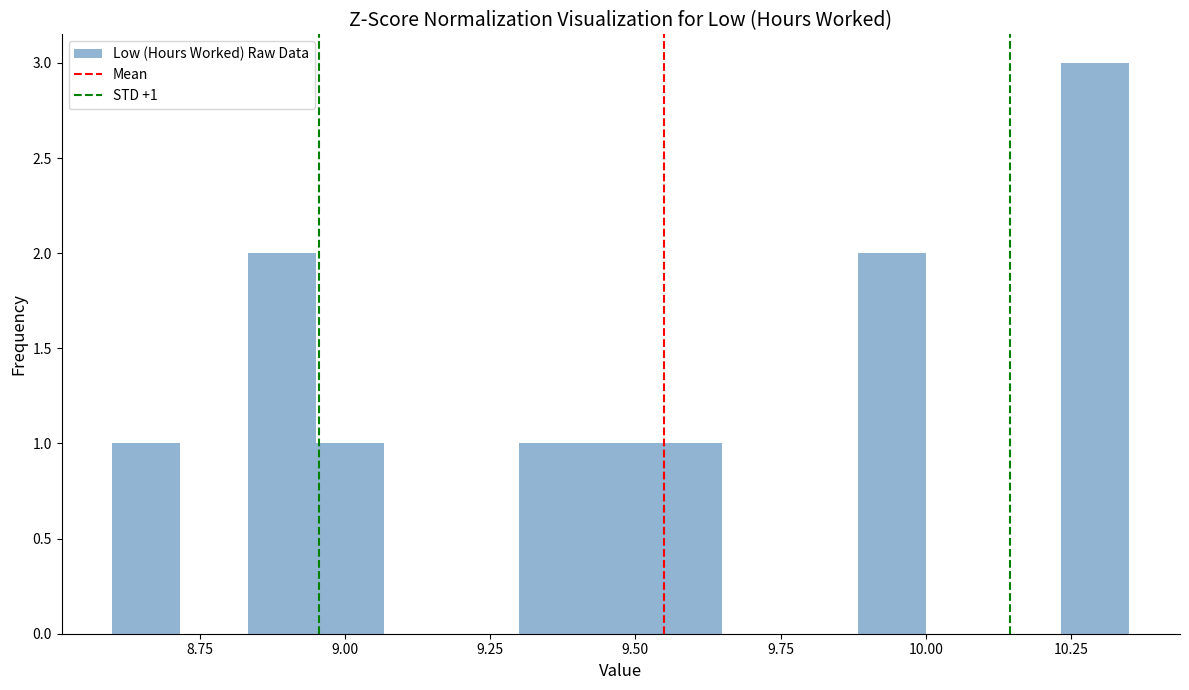

Around what value on the x-axis is the tallest bar? Give the approximate position of its centre, as read against the axis.

10.30